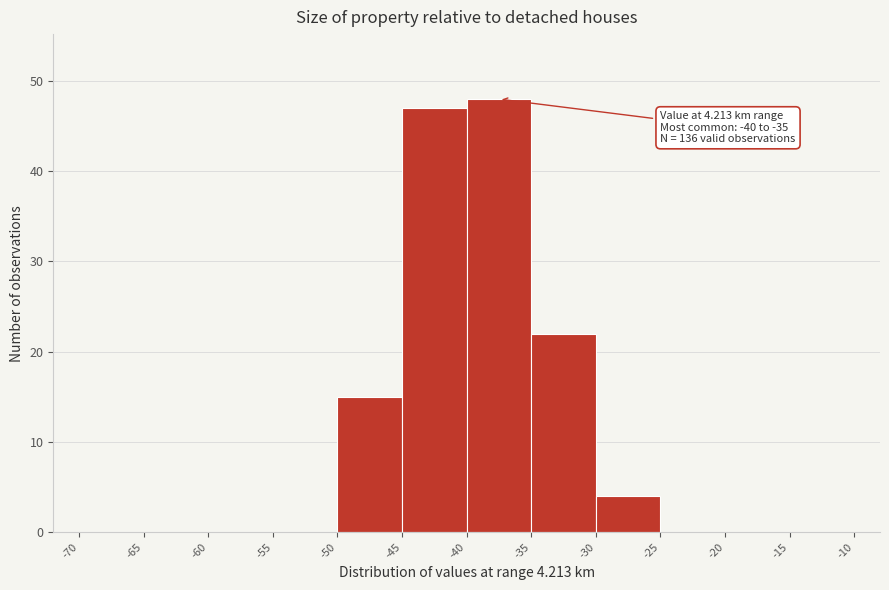

Which range on the x-axis has the tallest bar?

-40 to -35